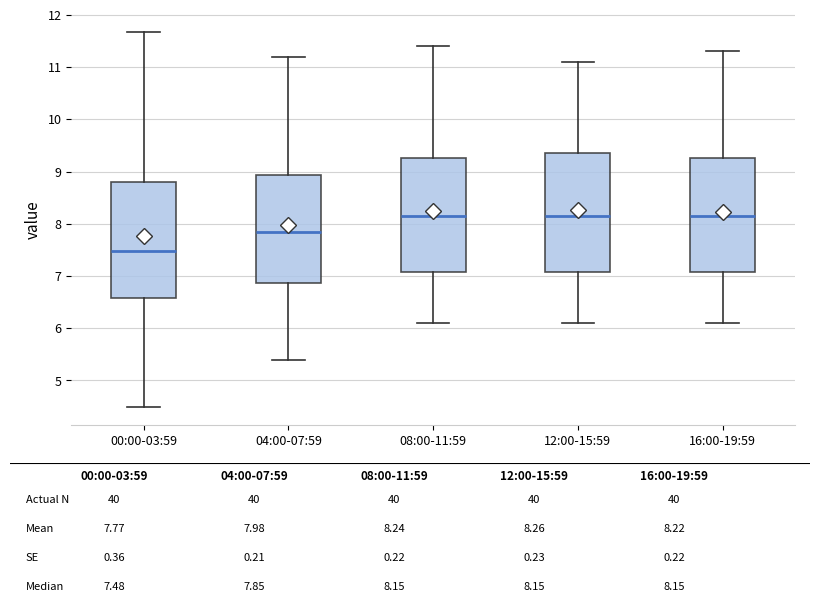

Reading left to right, transcribe this box plot: for each box, give where its median line is, the range the box spans, and where its two whiskers end, as read against the y-axis. The values are not printed on the chart, so give them approximately, as read against the axis.

00:00-03:59: median 7.5, box 6.6 to 8.8, whiskers 4.5 to 11.7
04:00-07:59: median 7.9, box 6.9 to 8.9, whiskers 5.4 to 11.2
08:00-11:59: median 8.2, box 7.1 to 9.3, whiskers 6.1 to 11.4
12:00-15:59: median 8.2, box 7.1 to 9.4, whiskers 6.1 to 11.1
16:00-19:59: median 8.2, box 7.1 to 9.3, whiskers 6.1 to 11.3